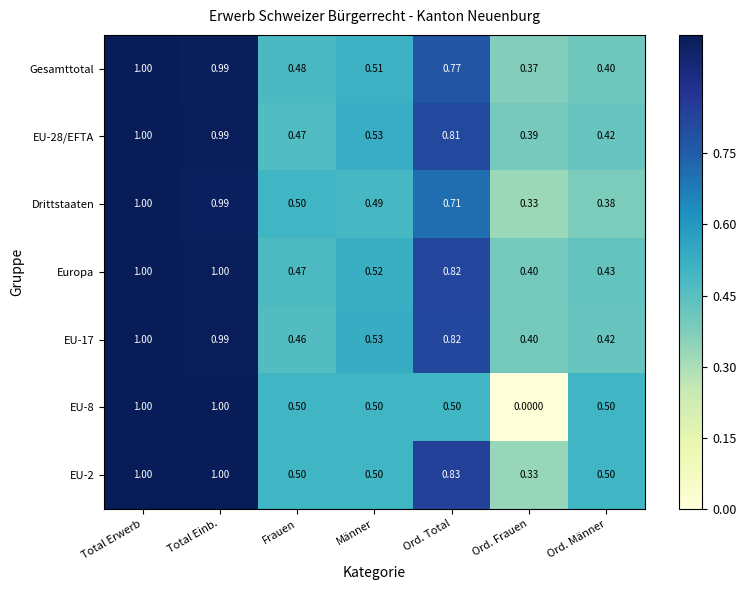

Count the number of data series in this chart.

7